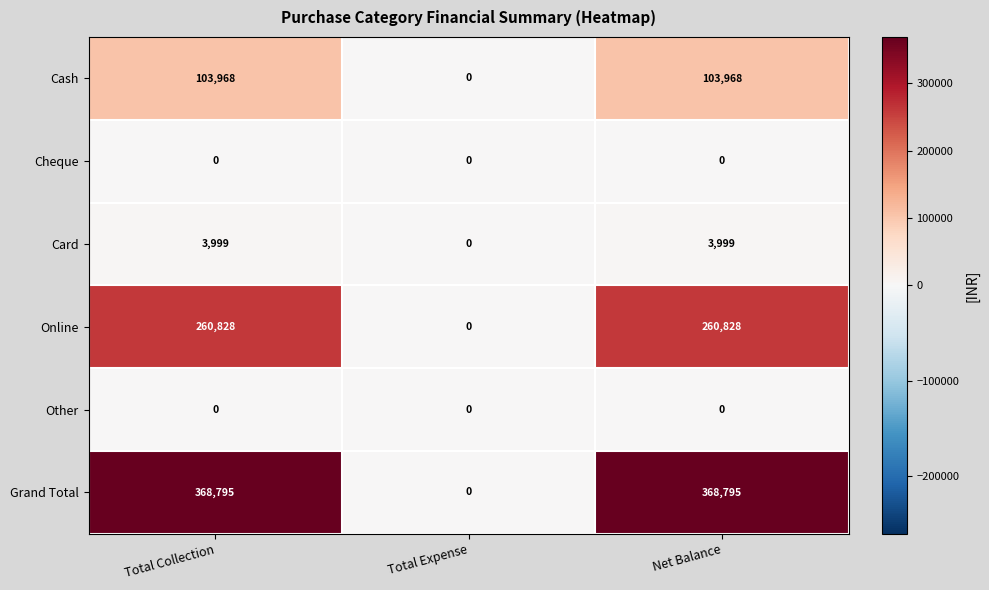

Which series has the largest total across all categories?

Grand Total